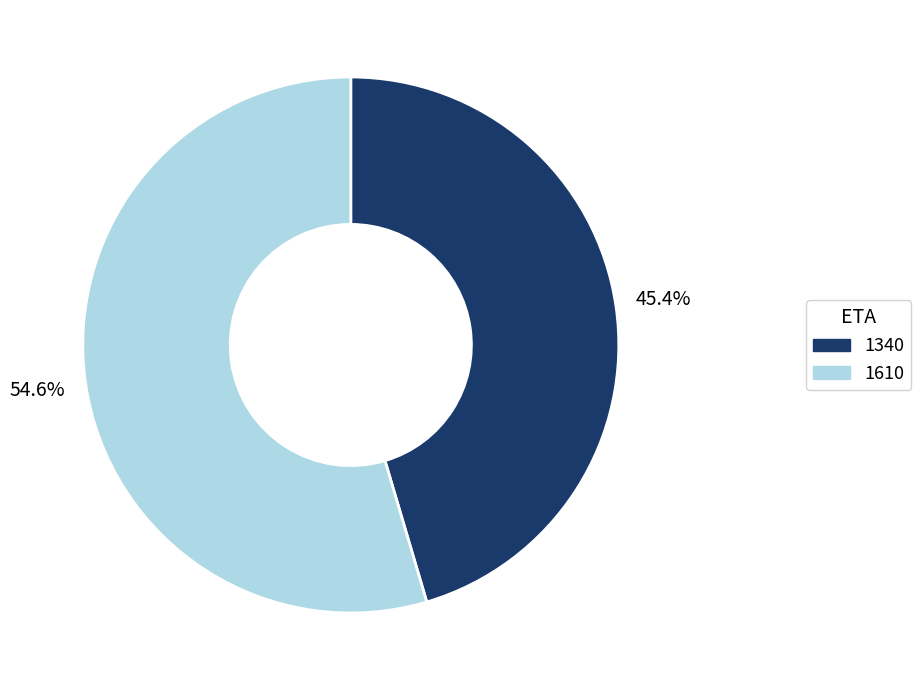

Rank the categories by value from lowest to highest.

1340, 1610